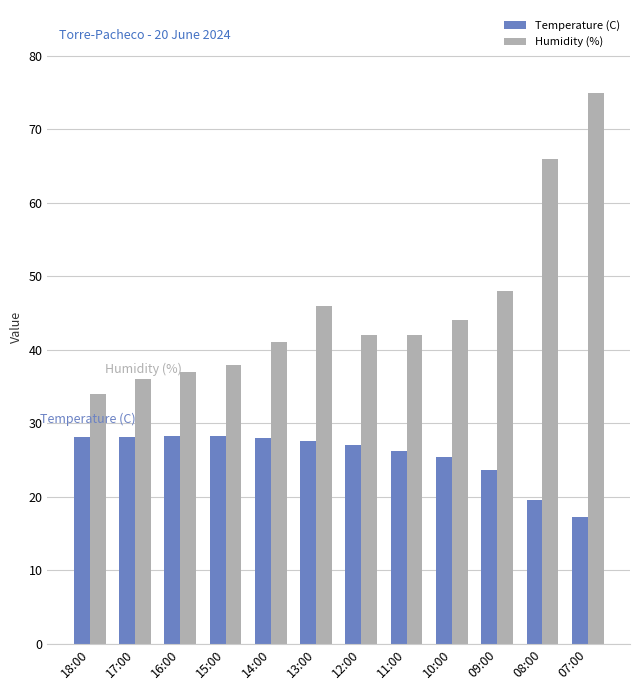

Rank the series by their maximum value, from highest to lowest.

Humidity (%), Temperature (C)